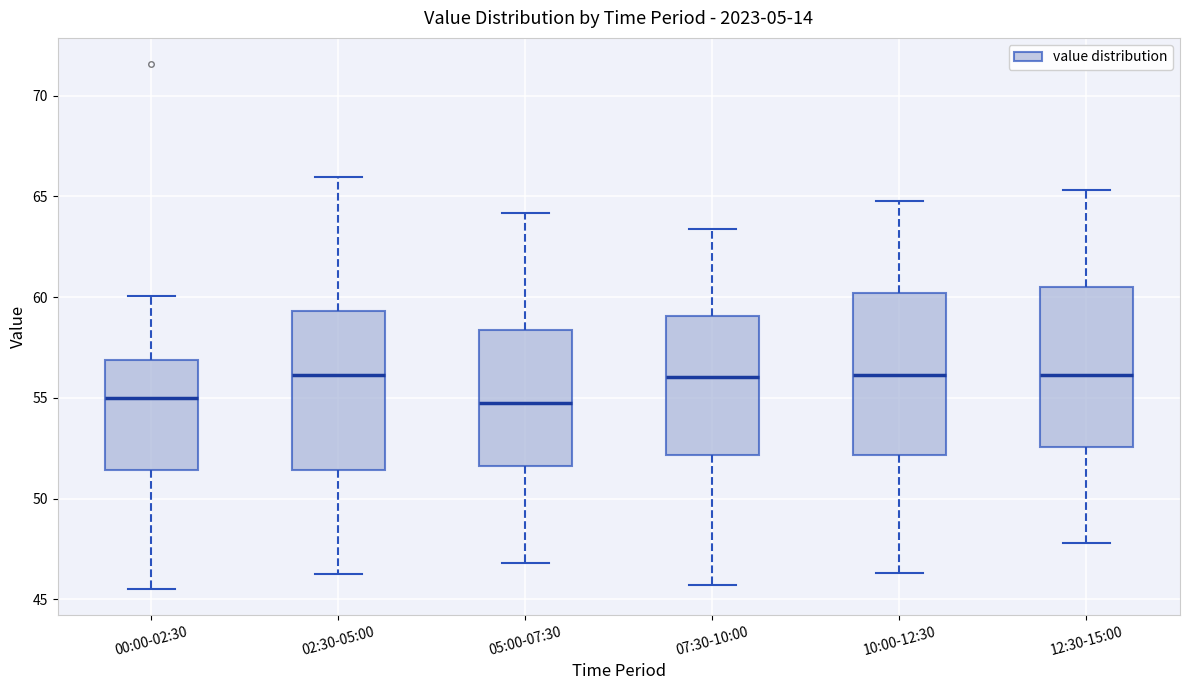

Reading left to right, read every box against the y-axis: the position of its median line, the range the box covers, and the ends of its whiskers. The values are not printed on the chart, so give them approximately, as read against the axis.

00:00-02:30: median 55.0, box 51.5 to 57.0, whiskers 45.5 to 60.0
02:30-05:00: median 56.0, box 51.5 to 59.5, whiskers 46.5 to 66.0
05:00-07:30: median 55.0, box 51.5 to 58.5, whiskers 47.0 to 64.0
07:30-10:00: median 56.0, box 52.0 to 59.0, whiskers 45.5 to 63.5
10:00-12:30: median 56.0, box 52.0 to 60.0, whiskers 46.5 to 65.0
12:30-15:00: median 56.0, box 52.5 to 60.5, whiskers 48.0 to 65.5